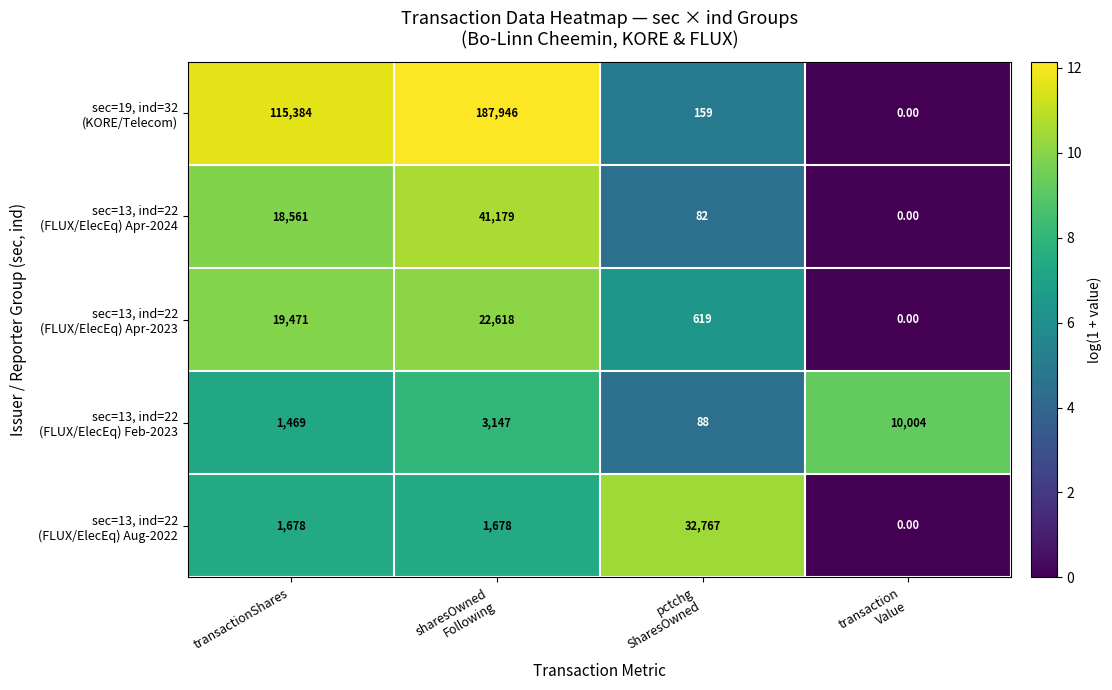

What is the spread (max minus min) of values at transactionShares?

113915